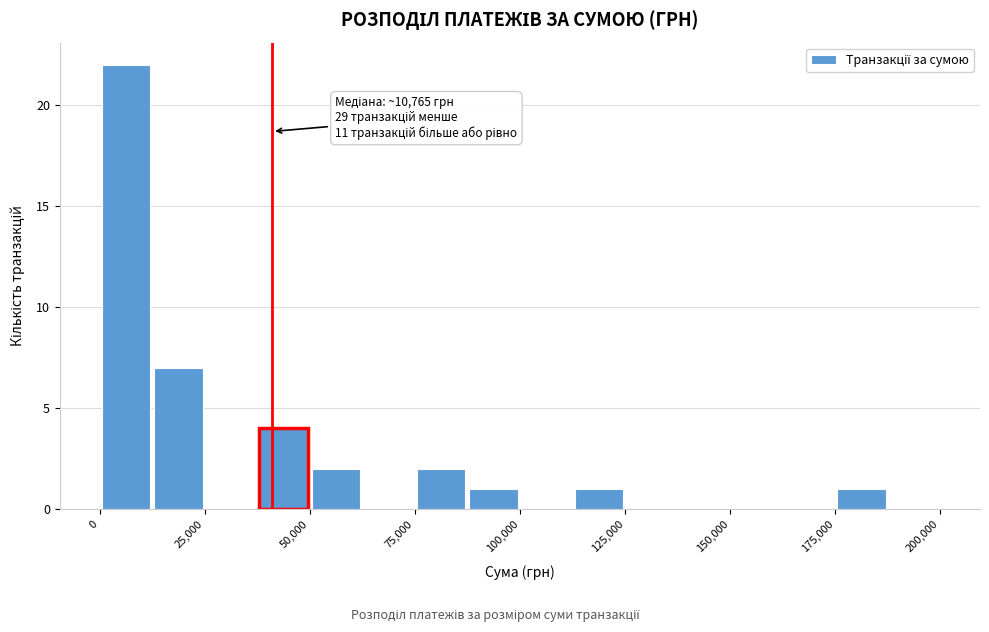

Around what value on the x-axis is the tallest bar? Give the approximate position of its centre, as read against the axis.

5000